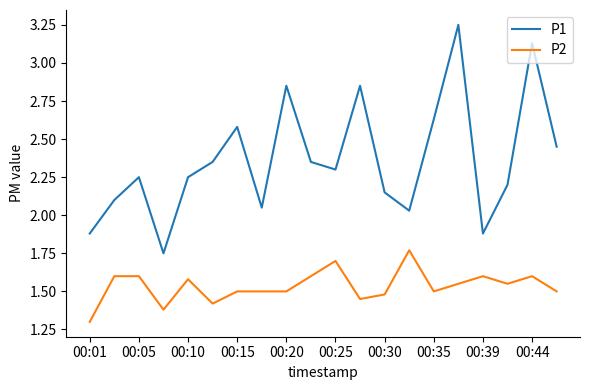

What is the minimum value shown in the chart?

1.3